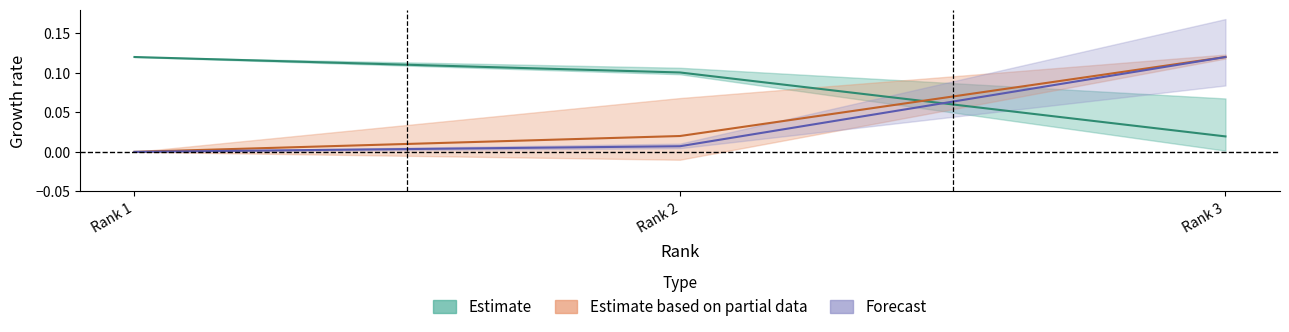

How many lines are shown in the chart?

3